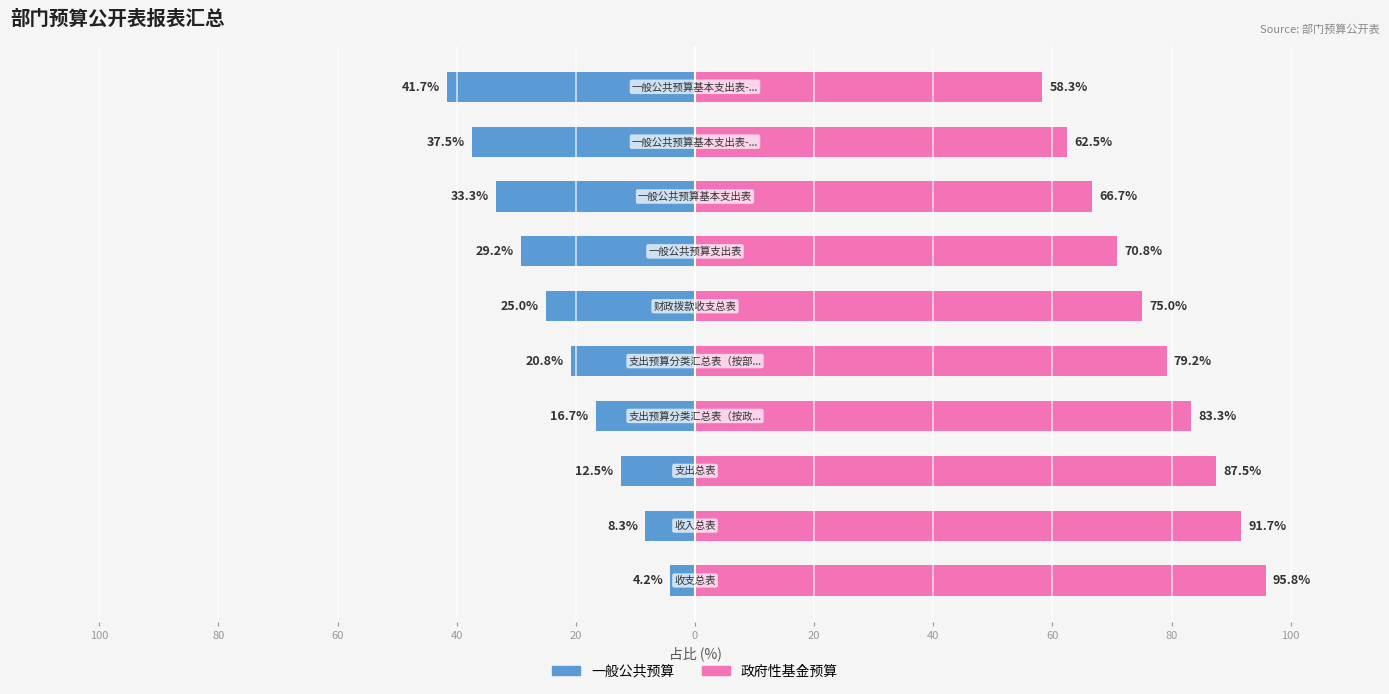

Which series changed the most between 40 and 60?

政府性基金预算